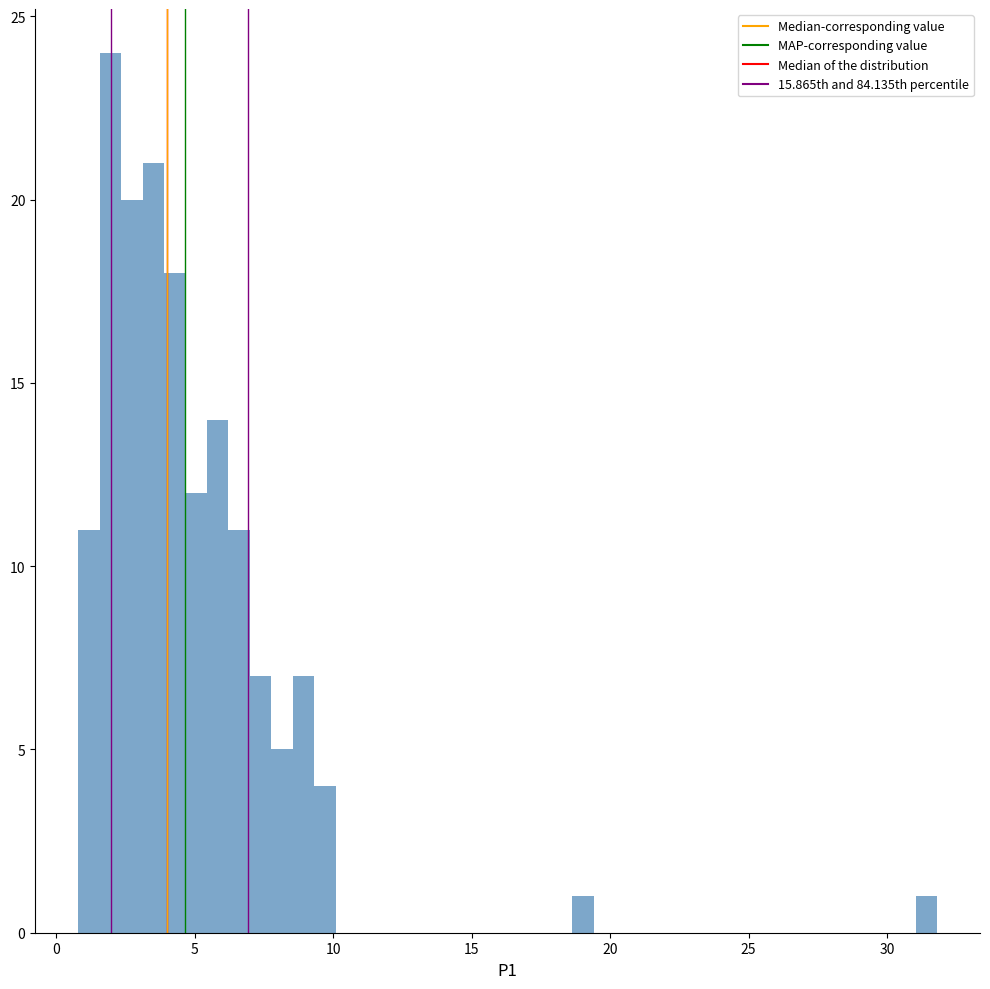

Around what value on the x-axis is the tallest bar? Give the approximate position of its centre, as read against the axis.

2.0